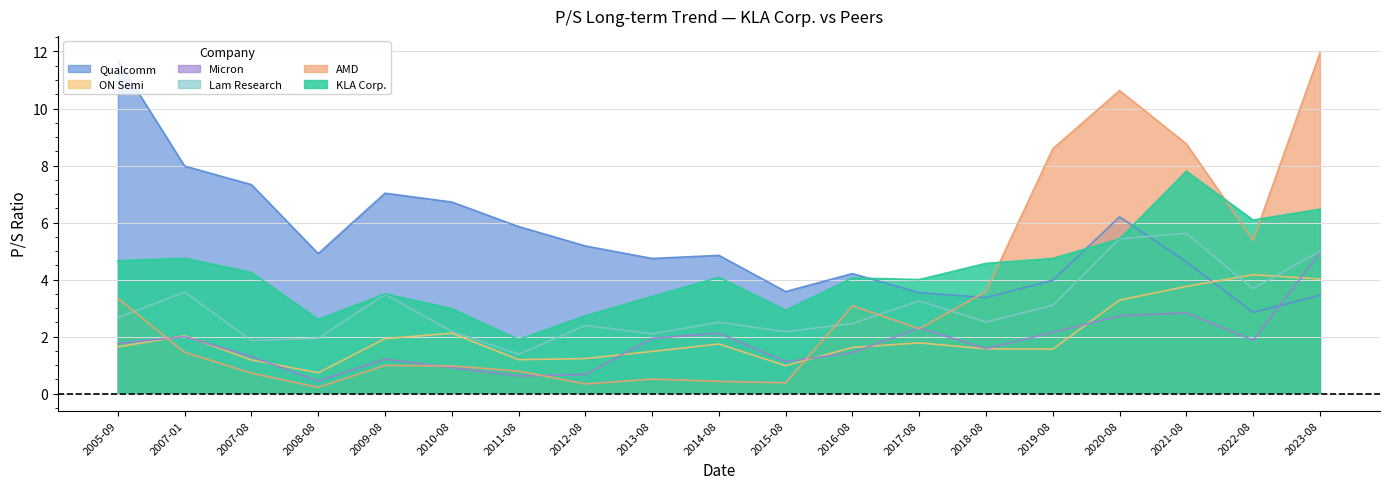

What is the difference between the highest and lowest values at 2023-08?

8.5